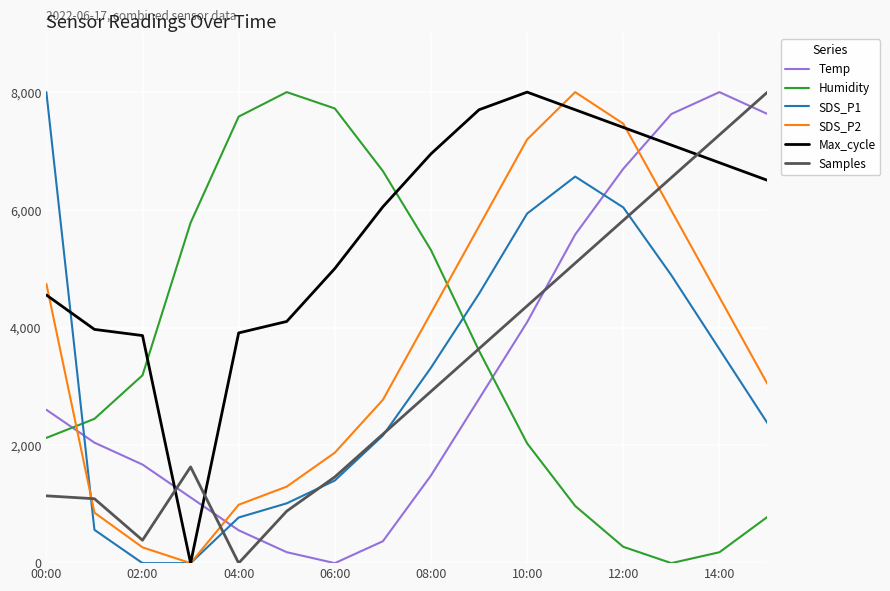

True or false: Samples and Temp intersect in this chart.

True